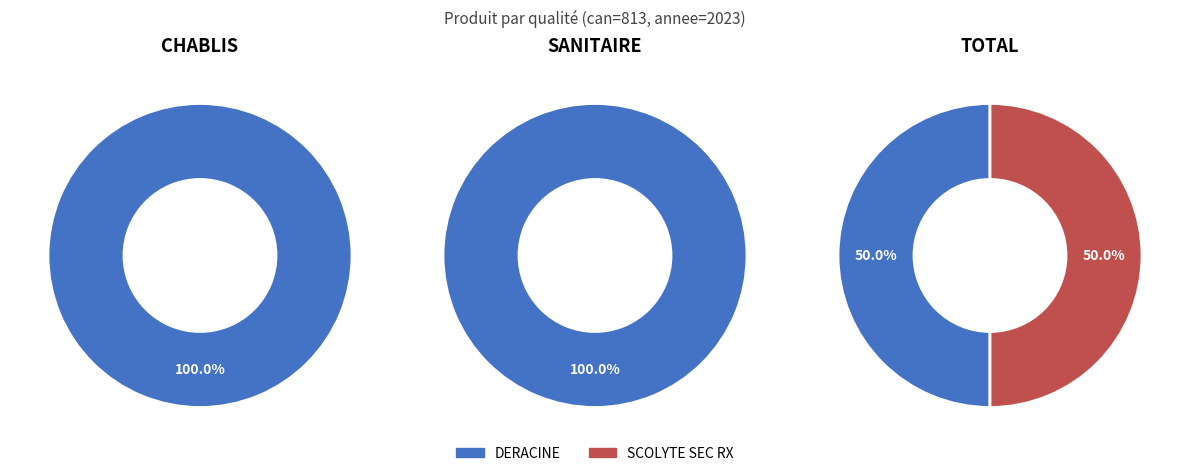

Does produit_vtrh_values account for over 50% of the chart?

No